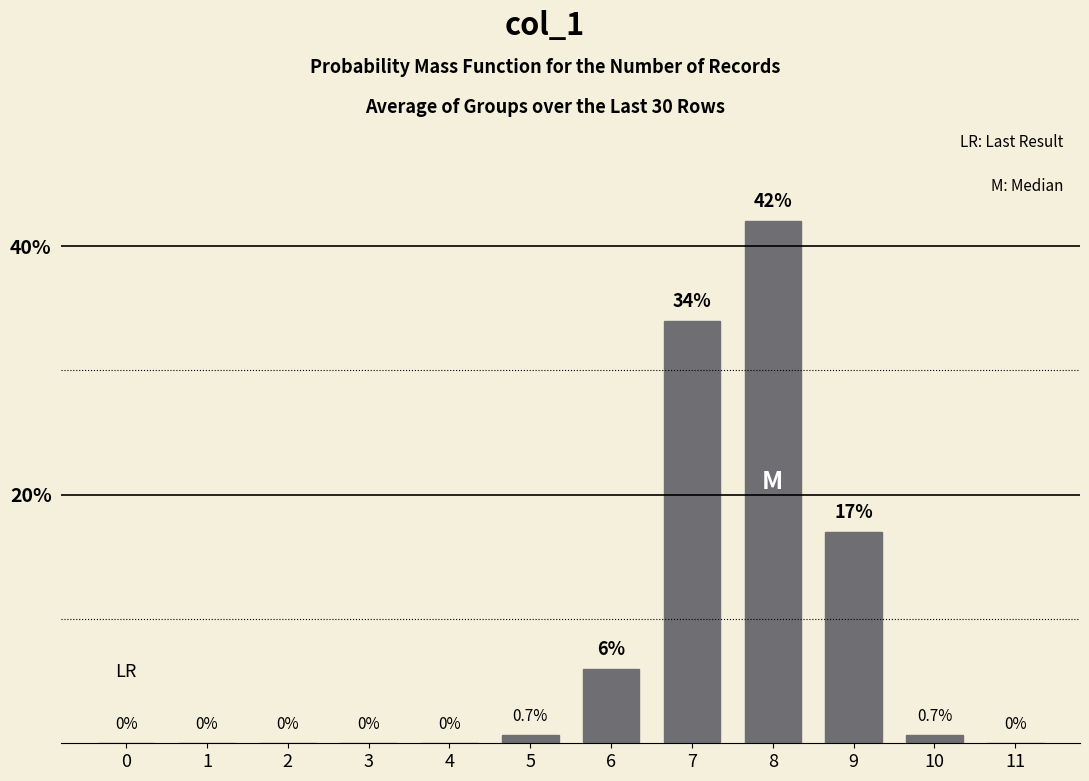

Reading left to right, what are all the values shown in this chart?

0=0.0	1=0.0	2=0.0	3=0.0	4=0.0	5=0.7	6=6.0	7=34.0	8=42.0	9=17.0	10=0.7	11=0.0